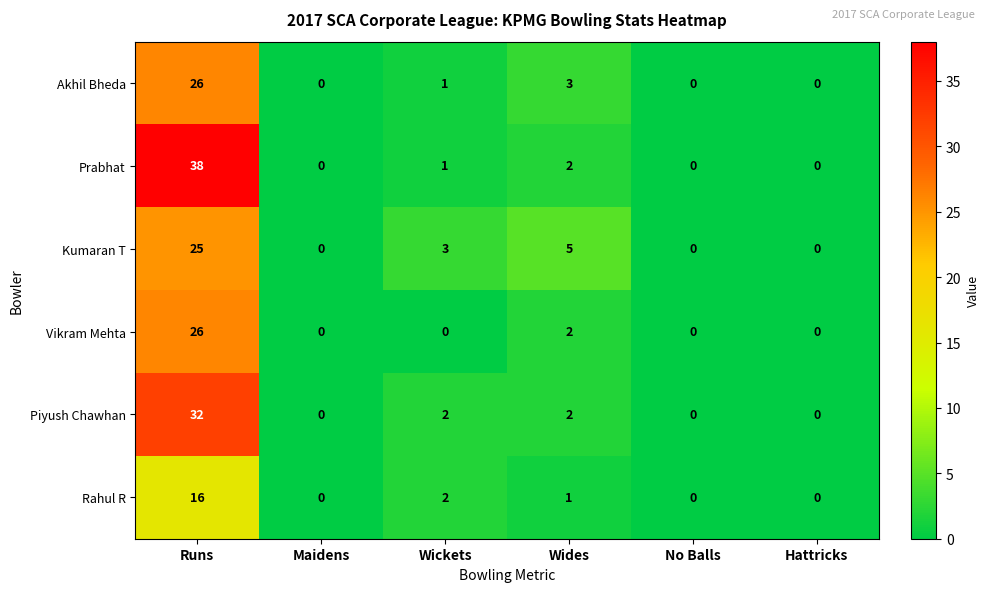

What is the greatest value displayed?

38